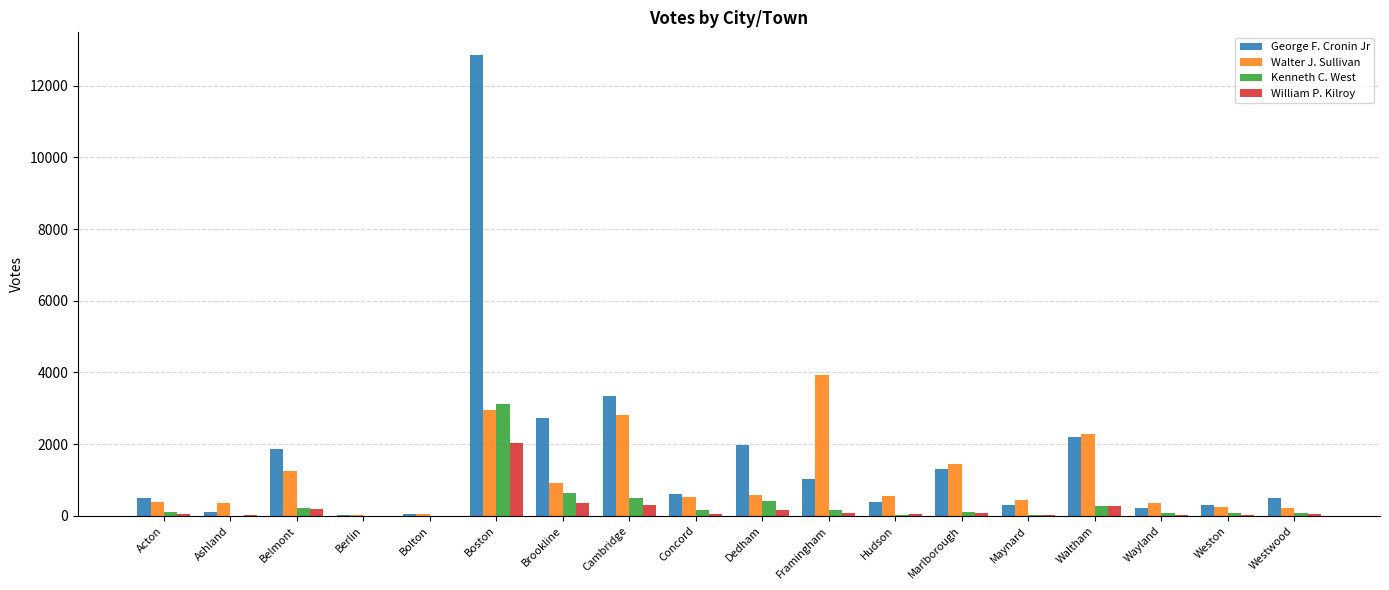

At which label does William P. Kilroy reach its peak?

Boston